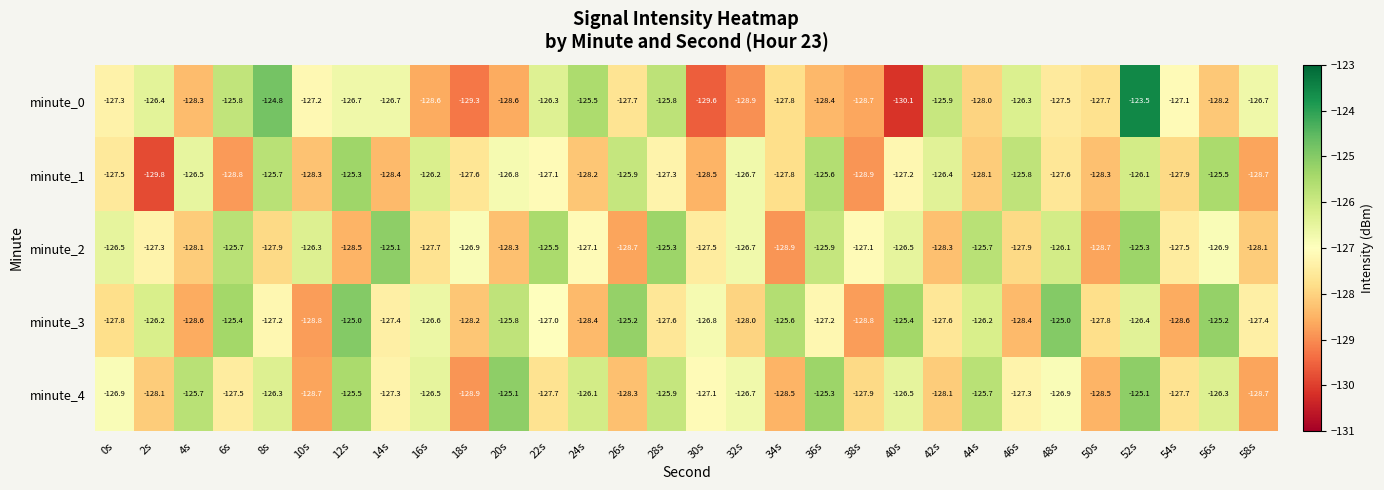

Rank the series at 50s from lowest to highest value.

minute_2, minute_4, minute_1, minute_3, minute_0